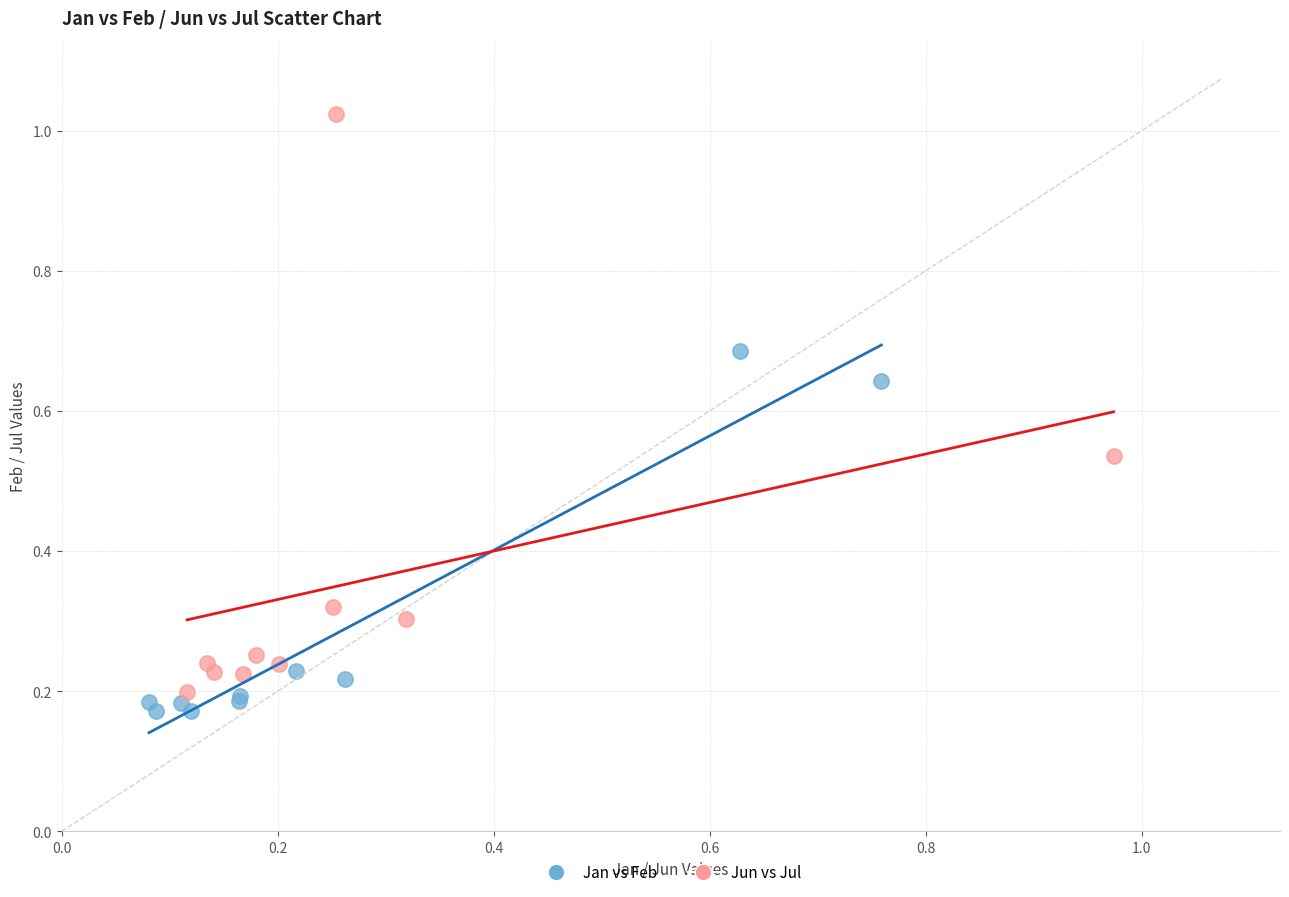

Which series has the widest spread of Y values?

Jun vs Jul